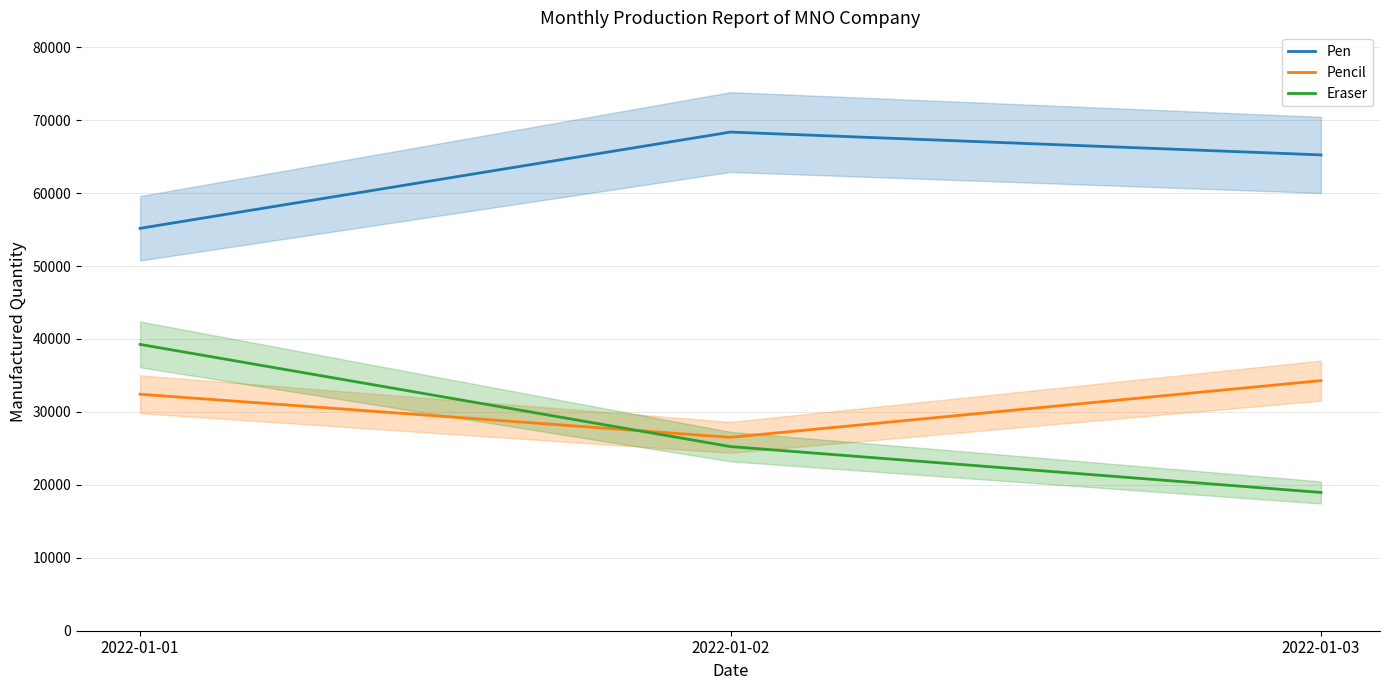

What is the sum of the Pen values at 2022-01-03 and 2022-01-01?

120402